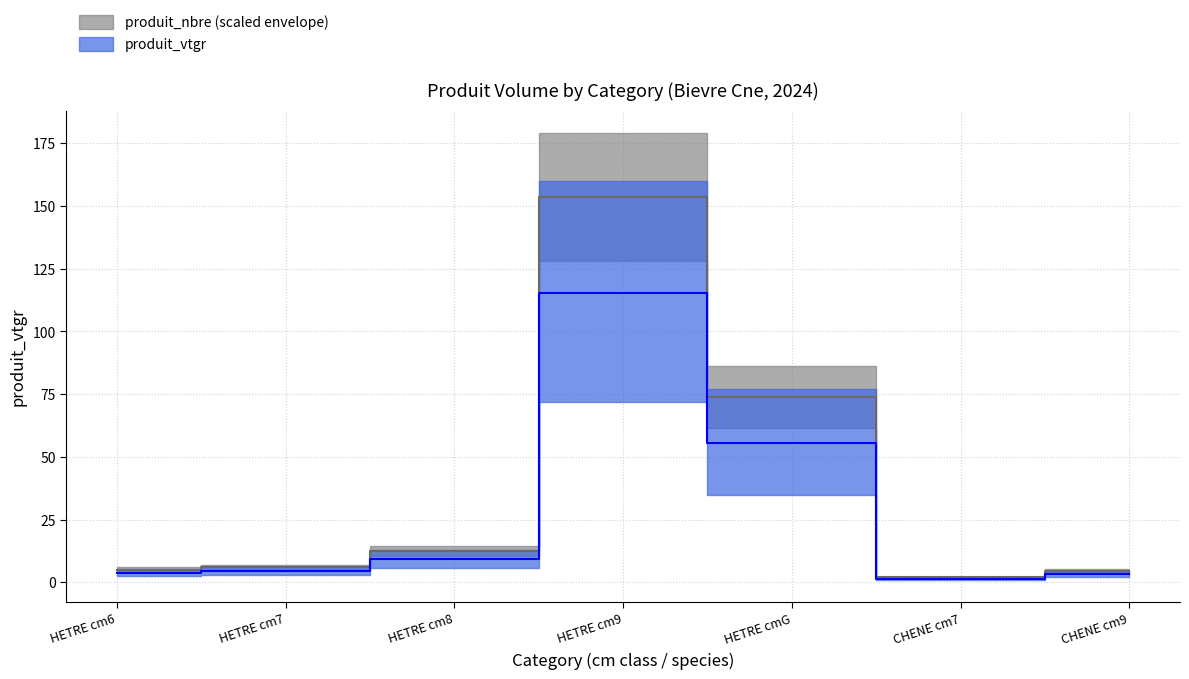

Rank the categories by value from lowest to highest.

CHENE cm7, CHENE cm9, HETRE cm6, HETRE cm7, HETRE cm8, HETRE cmG, HETRE cm9